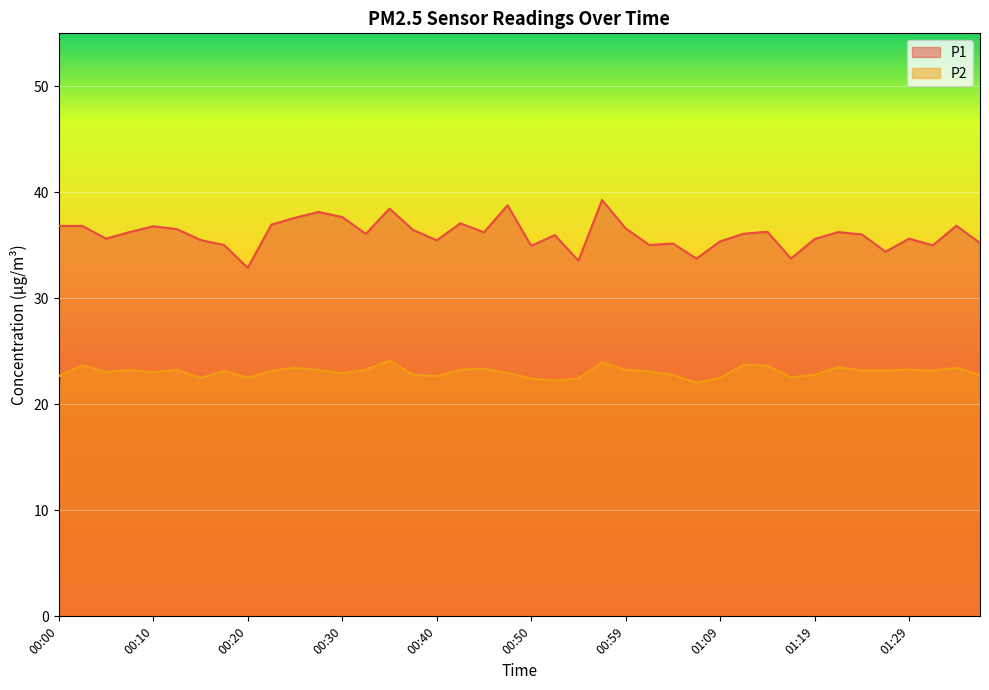

What is the highest value of the P1 series?

39.3